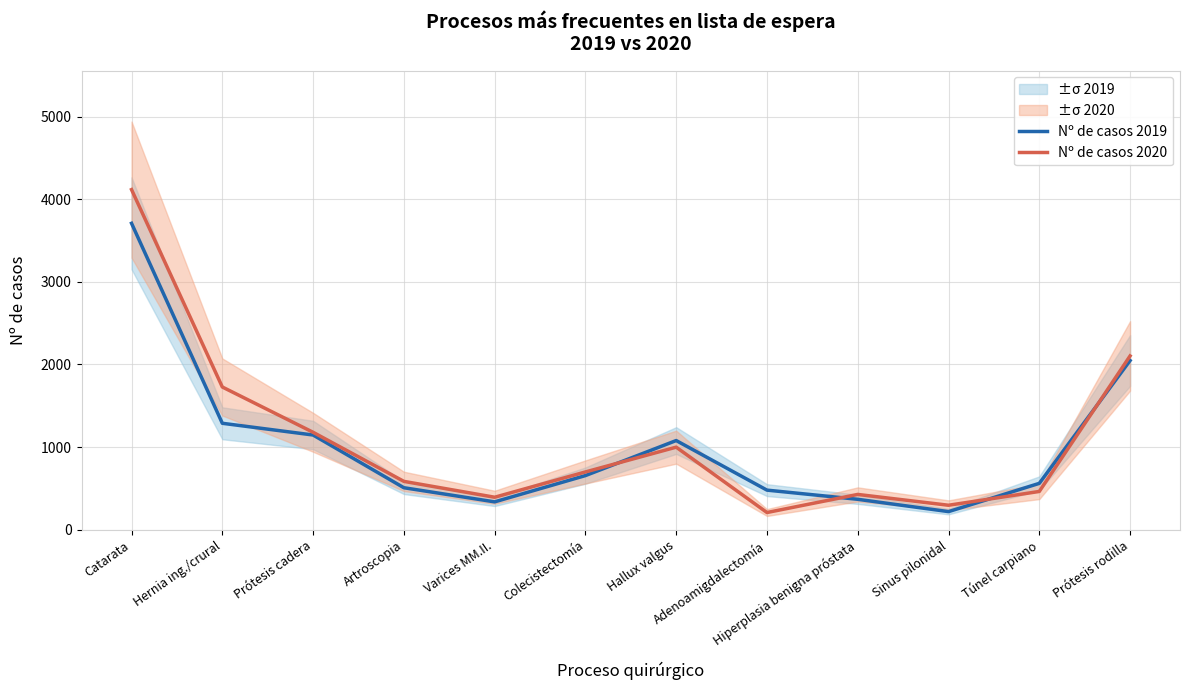

At which label is Nº de casos 2020 closest to 2162?

Prótesis rodilla